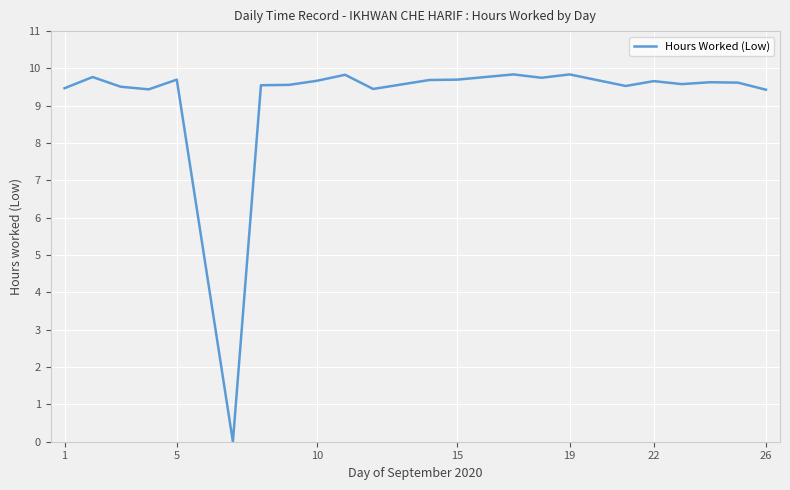

What is the greatest value displayed?

9.8